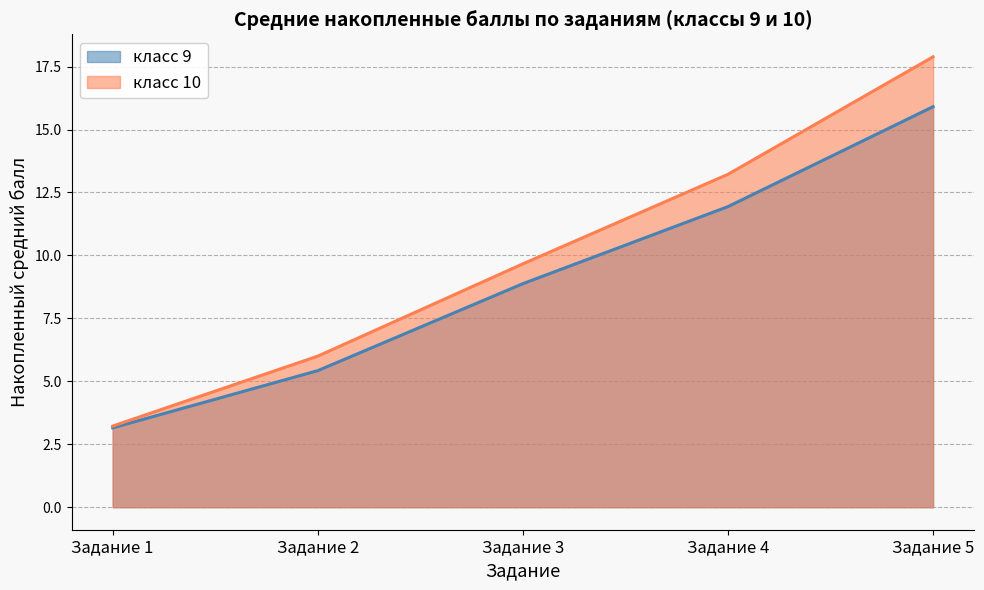

Rank the series at Задание 3 from highest to lowest value.

класс 10, класс 9